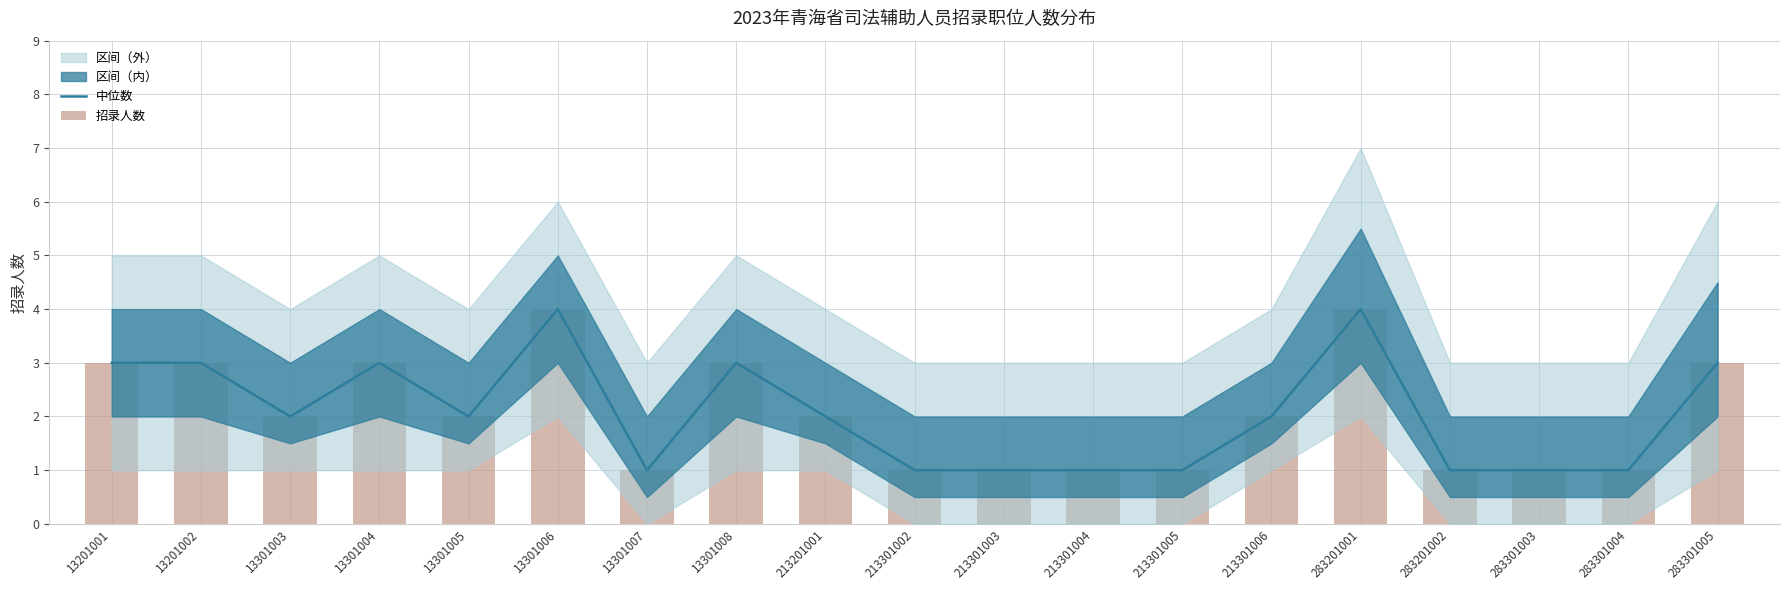

At which label does 中位数 first exceed 2?

13201001